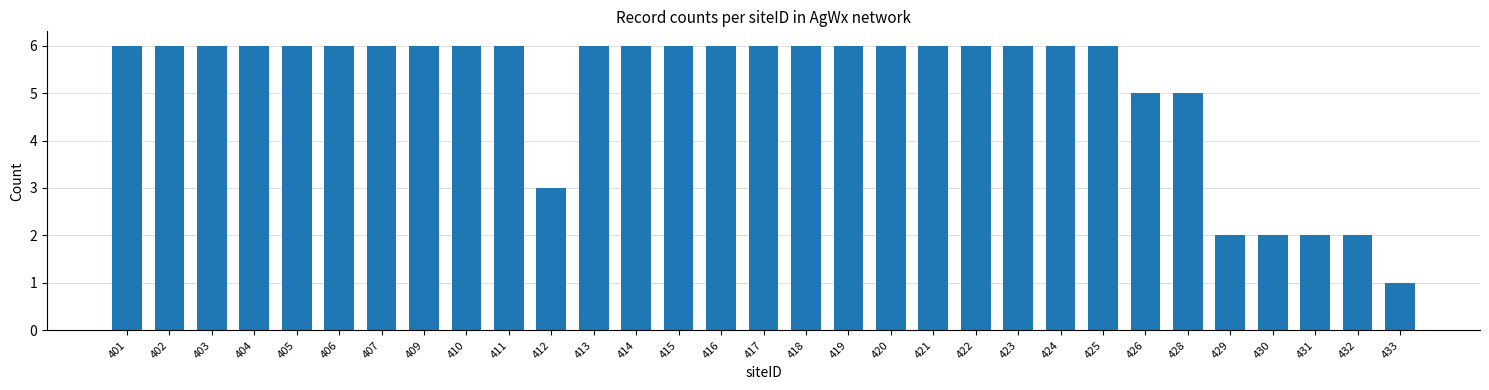

What is the value of the 18th bar from the left?

6